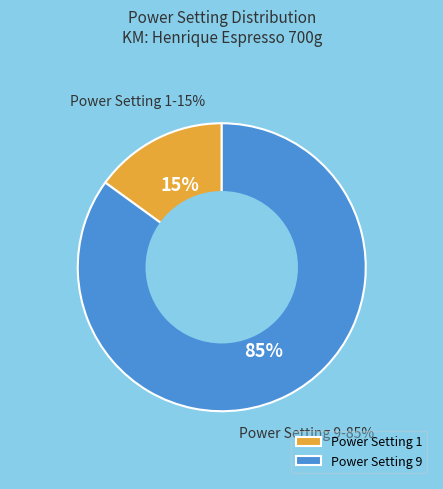

Is it true that Power Setting 9 is 85% of the pie?

True